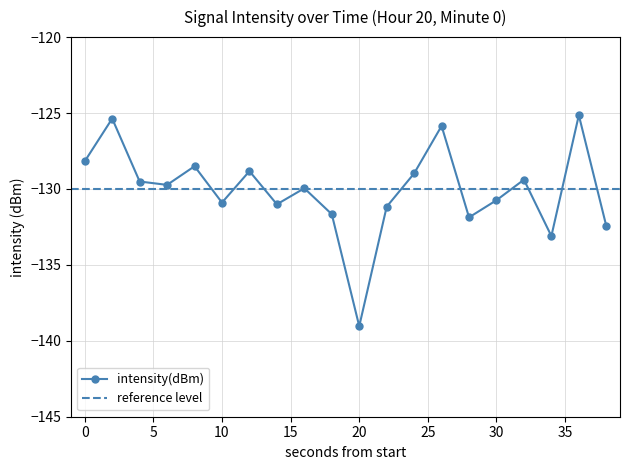

Rank the categories by value from lowest to highest.

20, 34, 38, 28, 18, 22, 14, 10, 30, 16, 6, 4, 32, 24, 12, 8, 0, 26, 2, 36